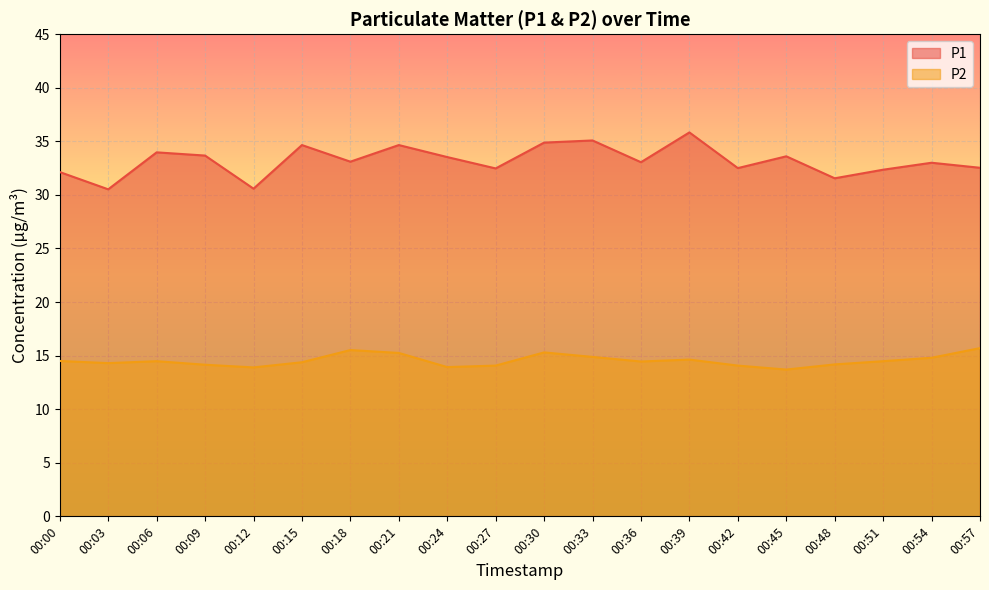

What is the average value of the P2 series?

14.5